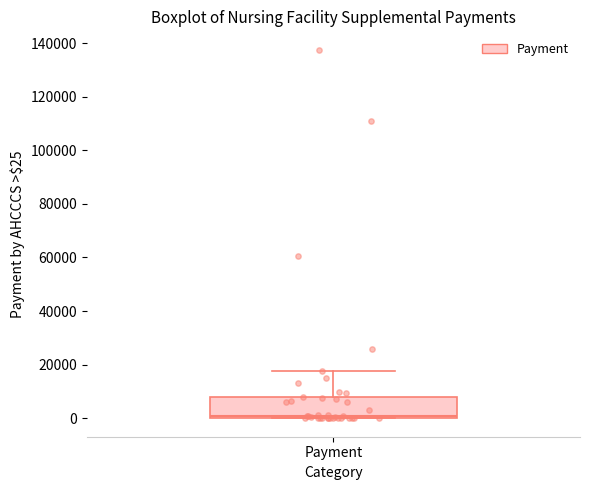

Read this box plot against the y-axis: the position of the median line, the range covered by the box, and the ends of both whiskers. The values are not printed on the chart, so give them approximately, as read against the axis.

median 0 (just above the box's lower edge), box 0 to 8000, whiskers 0 to 18000